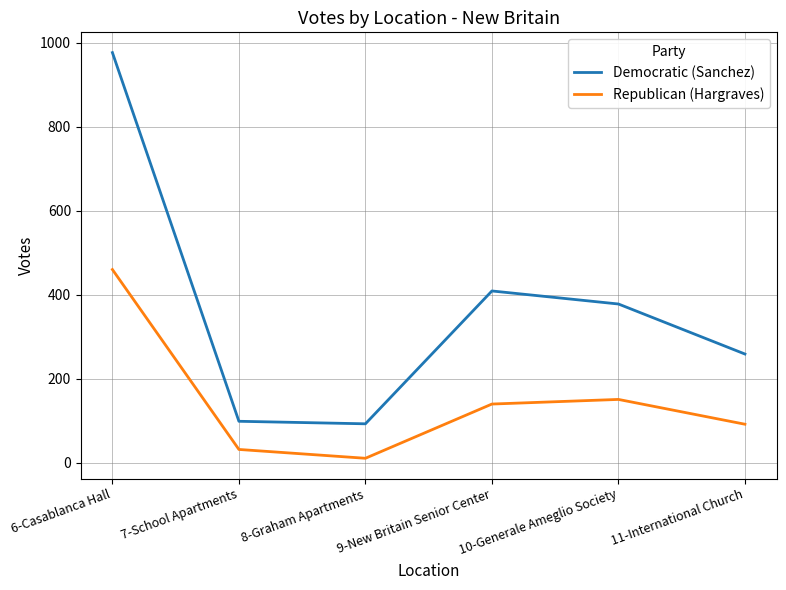

Which series has the largest total across all categories?

Democratic (Sanchez)